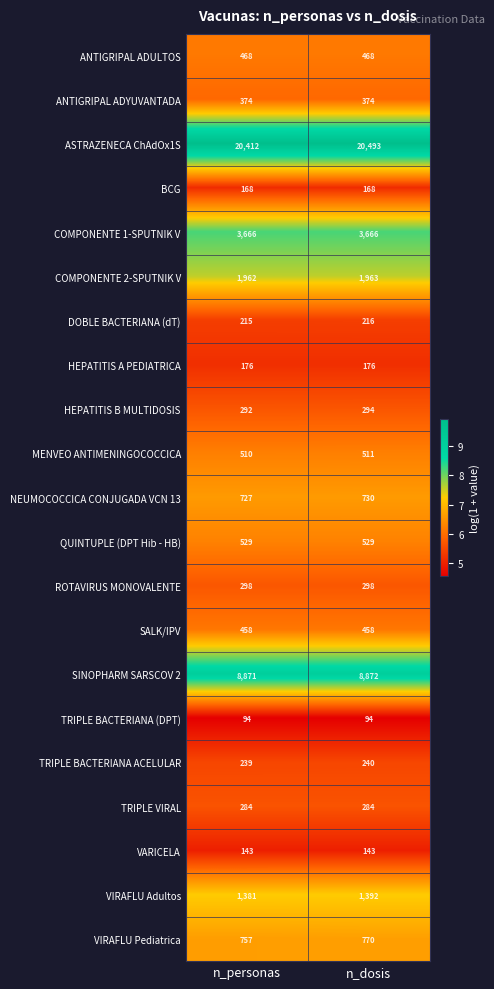

The ANTIGRIPAL ADYUVANTADA series shows 374 at n_personas. True or false?

True